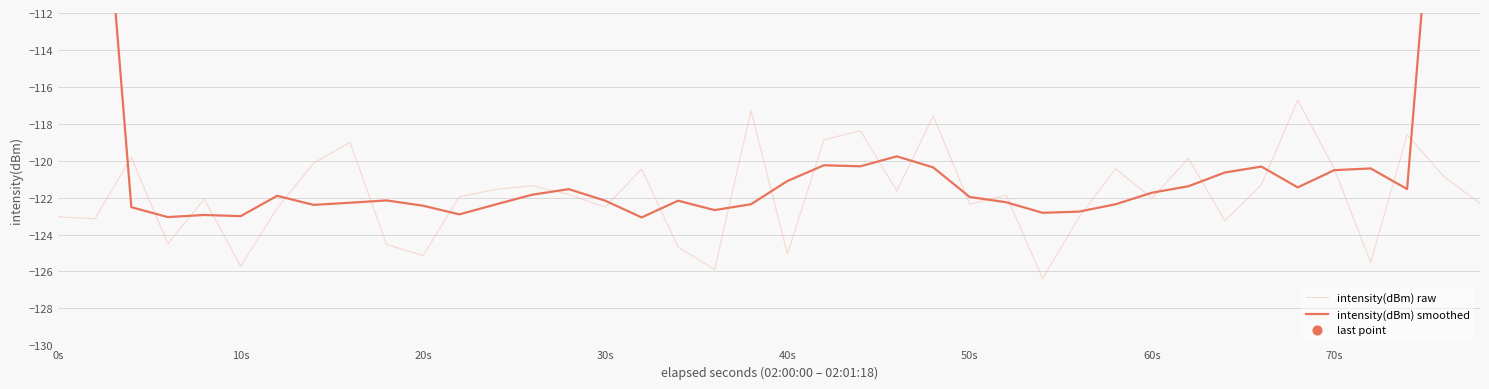

What are all the series names shown in the legend?

intensity(dBm) raw, intensity(dBm) smoothed